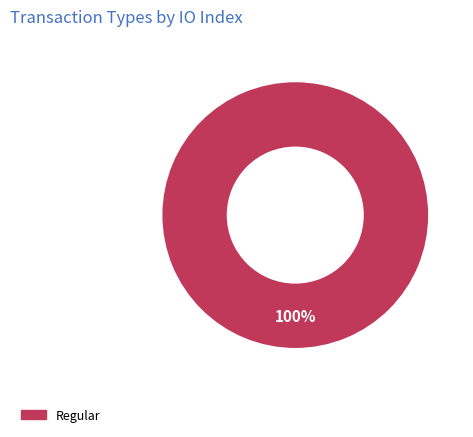

How many segments does this pie chart have?

1